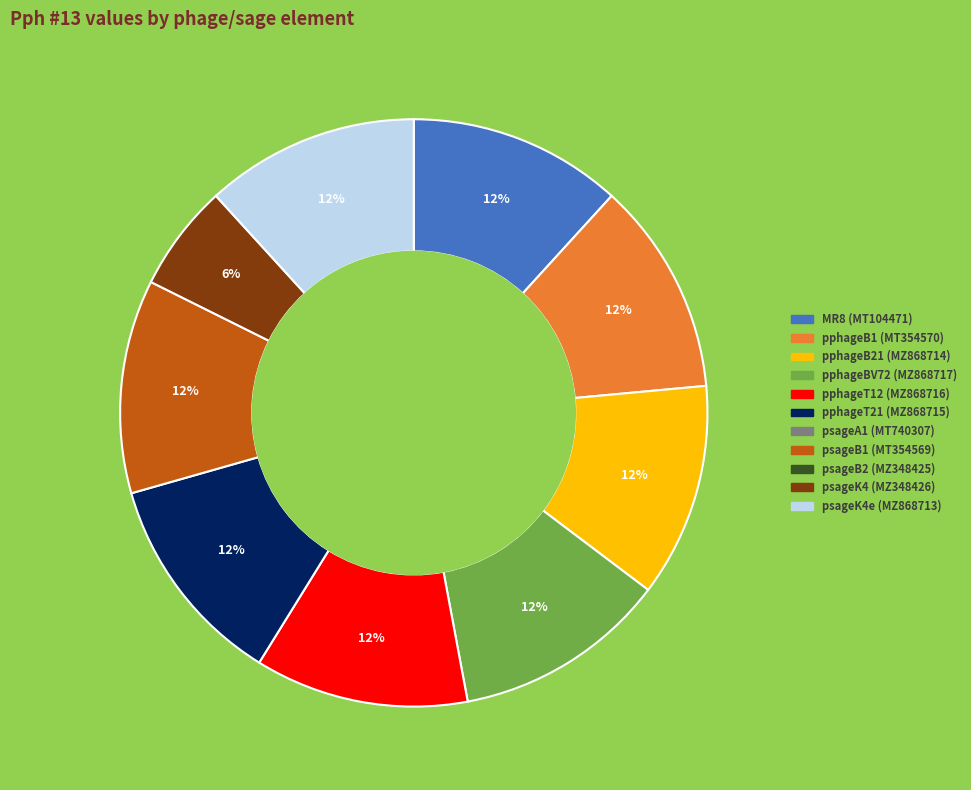

To the nearest percent, what is the average slice percentage?

11%